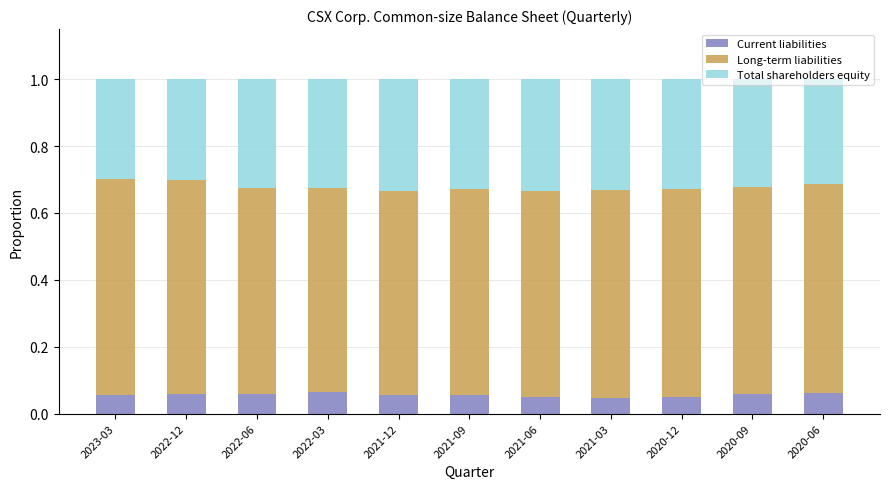

Count the Current liabilities values in the range 0 to 1.

11